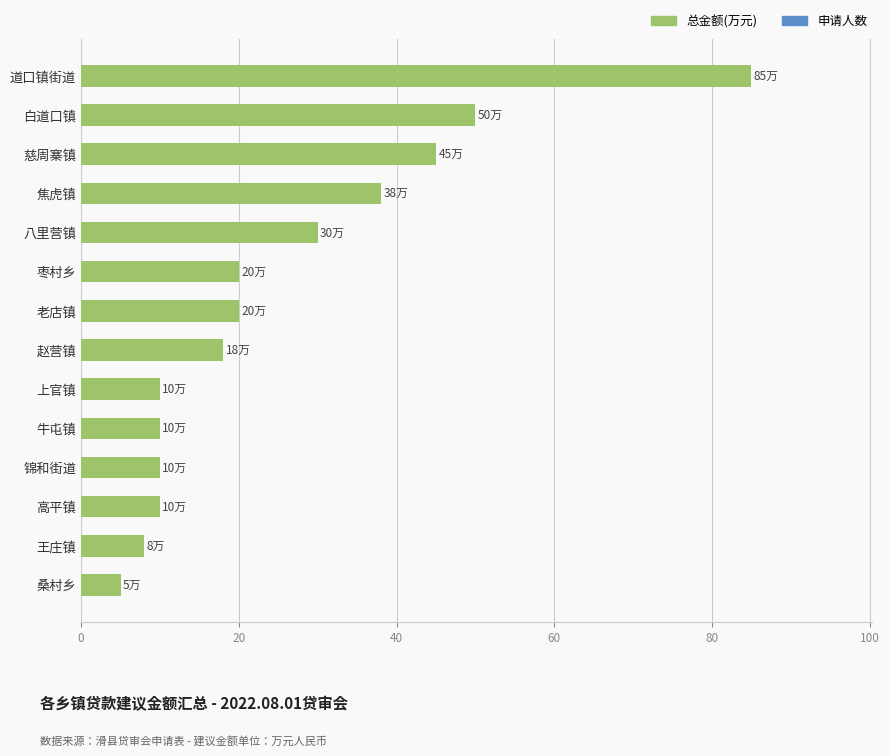

How many distinct data groups are displayed?

1